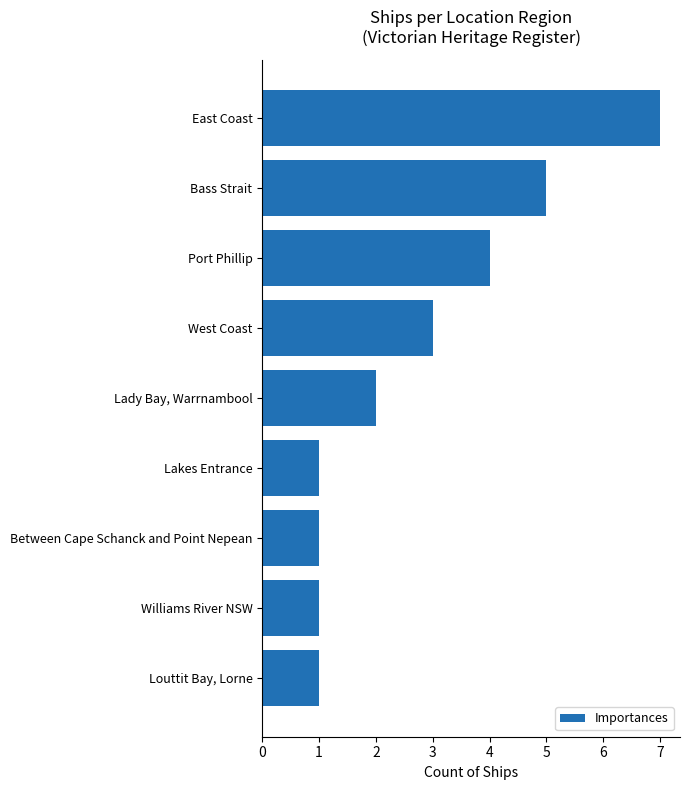

What is the difference between the maximum and minimum values?

6